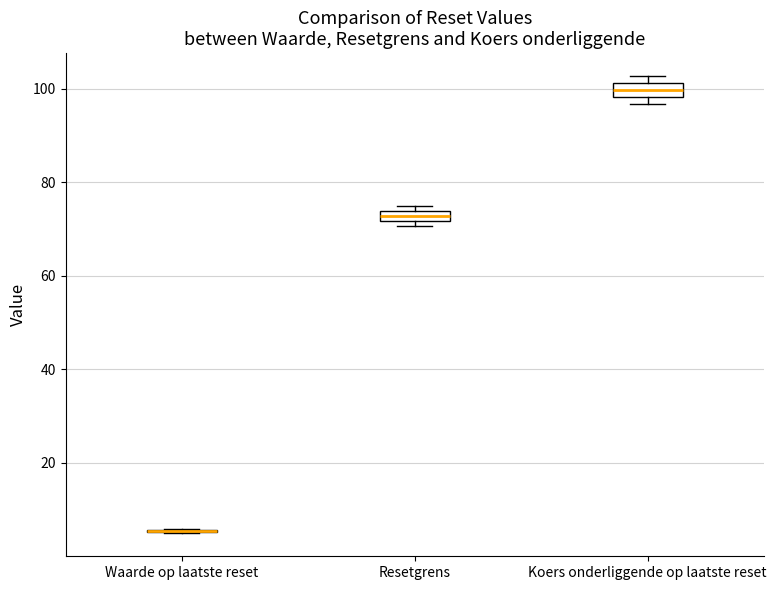

Where is the upper edge of the box for Resetgrens on the y-axis? The values are not printed on the chart, so give them approximately, as read against the axis.

74